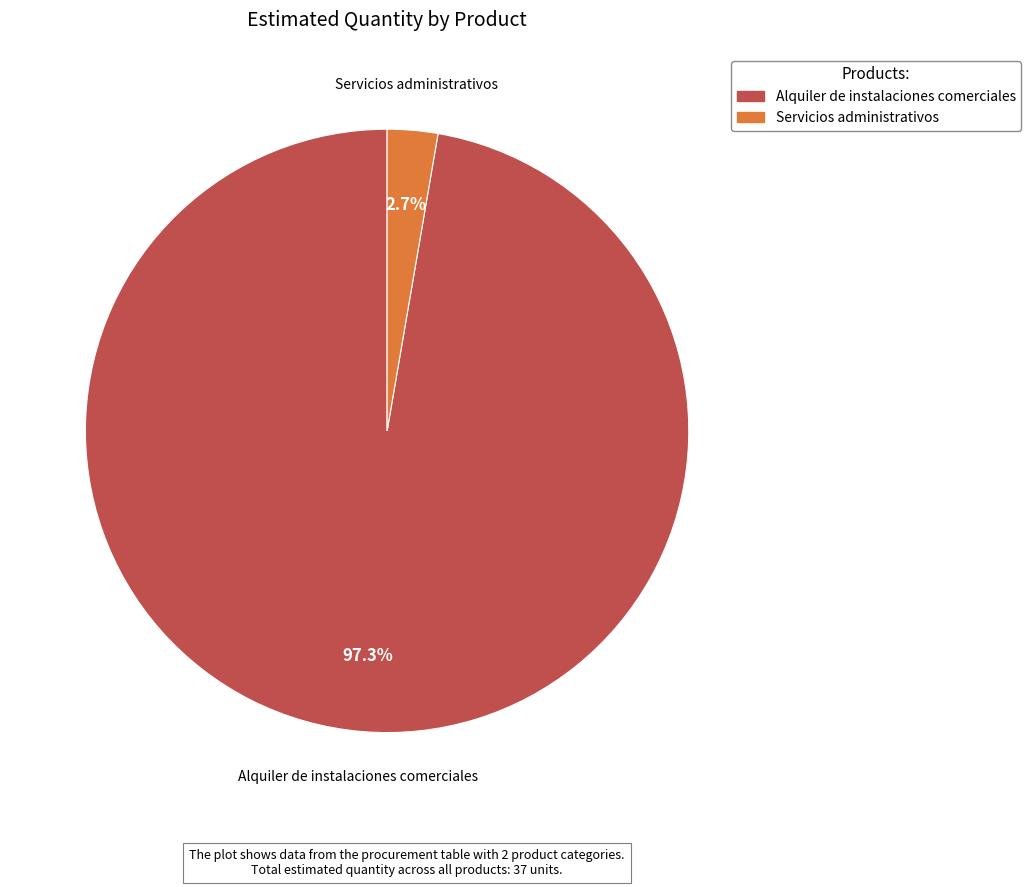

Count the number of slices in the pie.

2